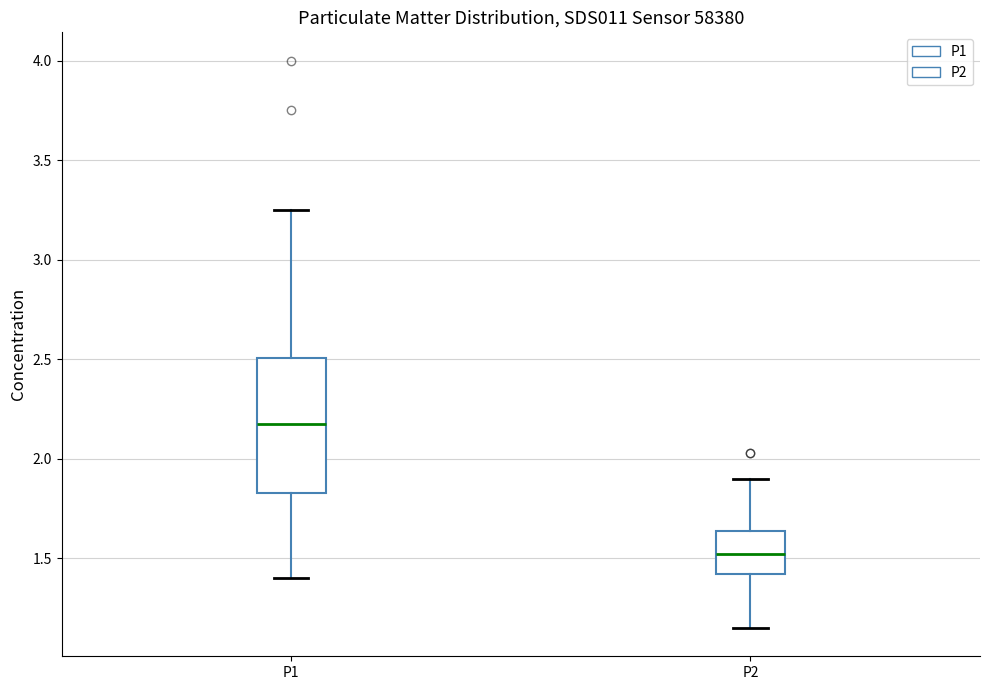

Where does the upper whisker of the box for P2 end on the y-axis? The values are not printed on the chart, so give them approximately, as read against the axis.

1.90